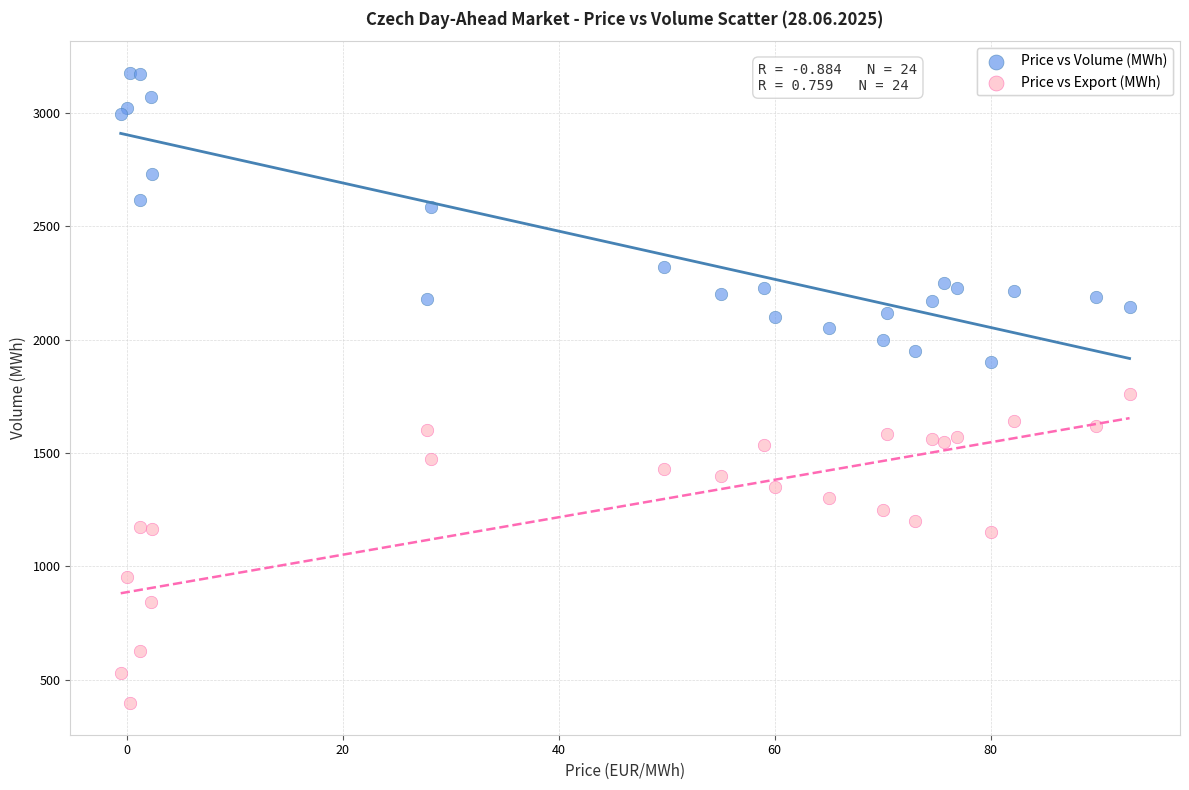

What is the X range (max minus min) for the scatter plot?

93.4